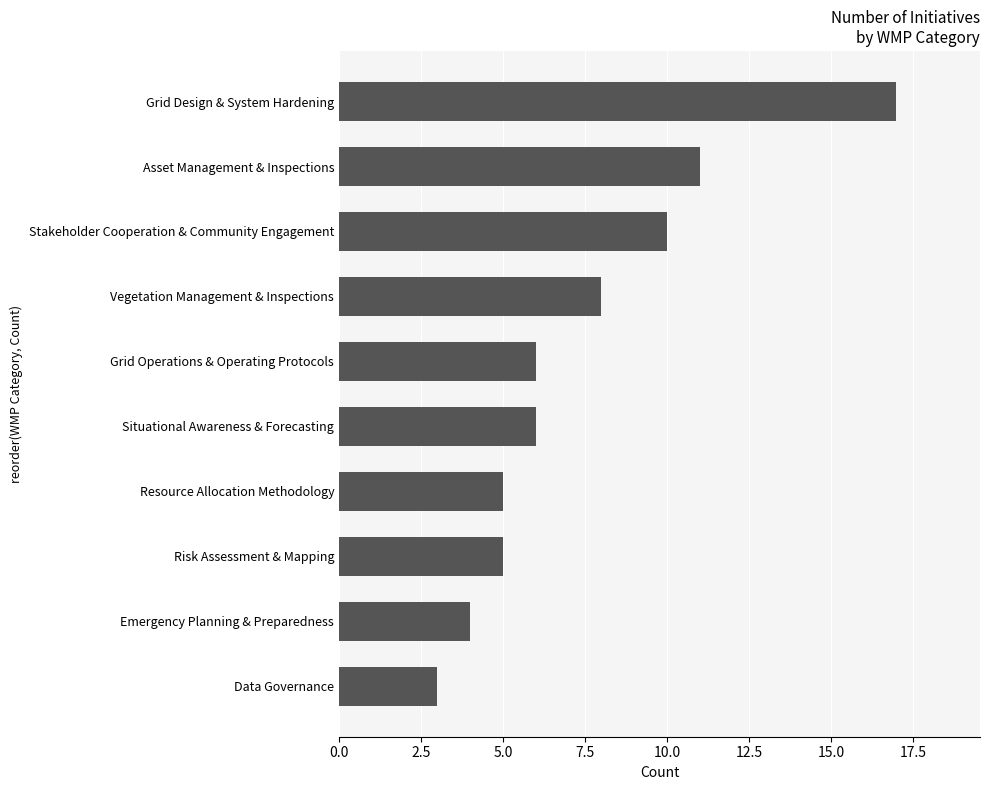

The value at Grid Design & System Hardening is 5. True or false?

False